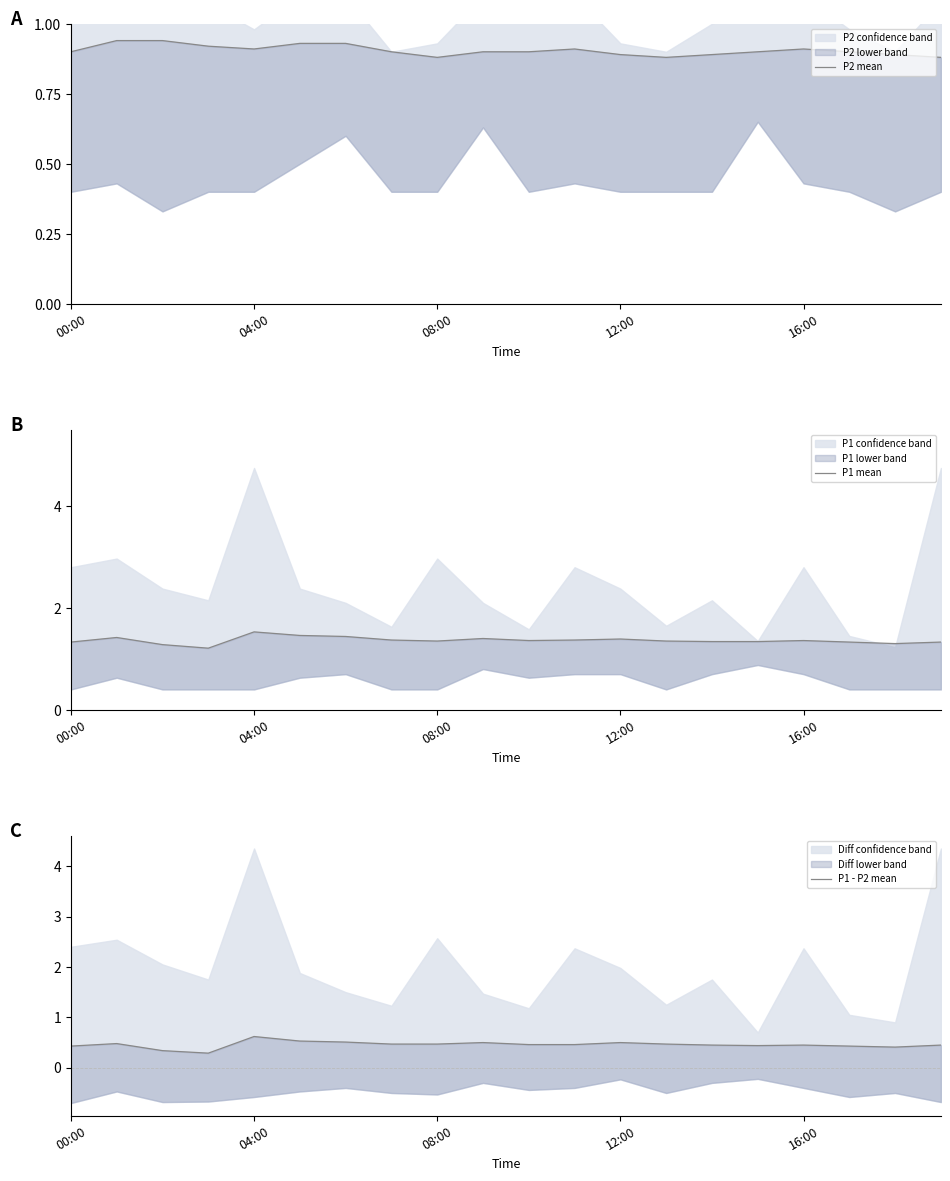

Rank the series by their maximum value, from lowest to highest.

P1 - P2 mean, P2 mean, P1 mean